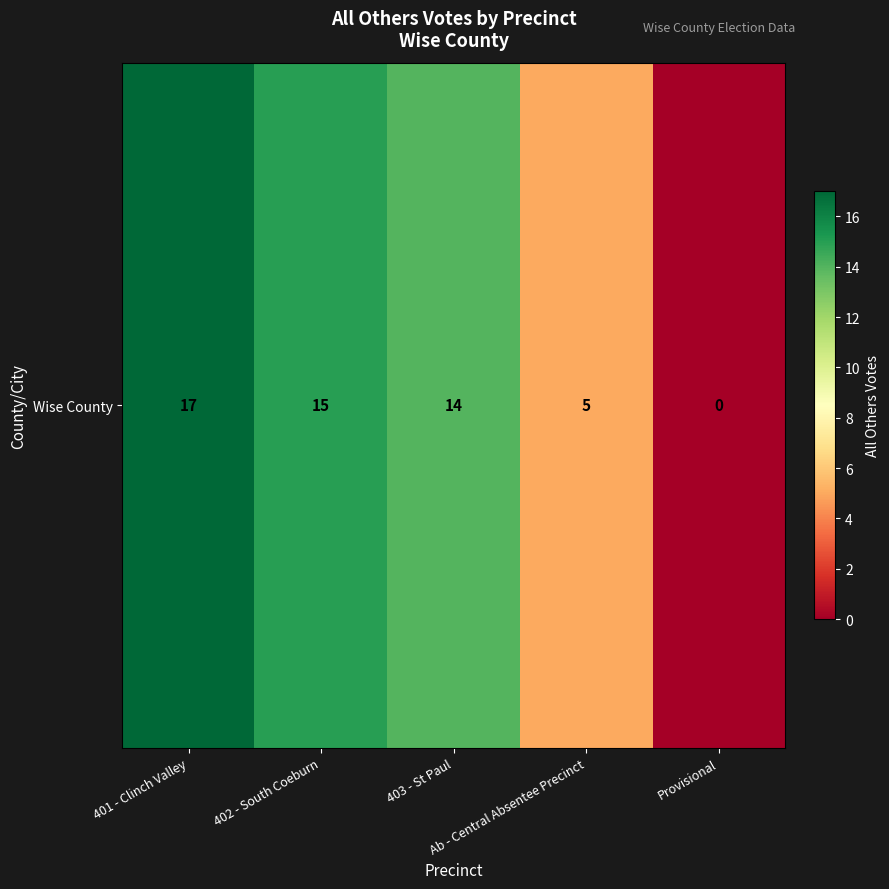

What is the sum of the values at Ab - Central Absentee Precinct and 402 - South Coeburn?

20